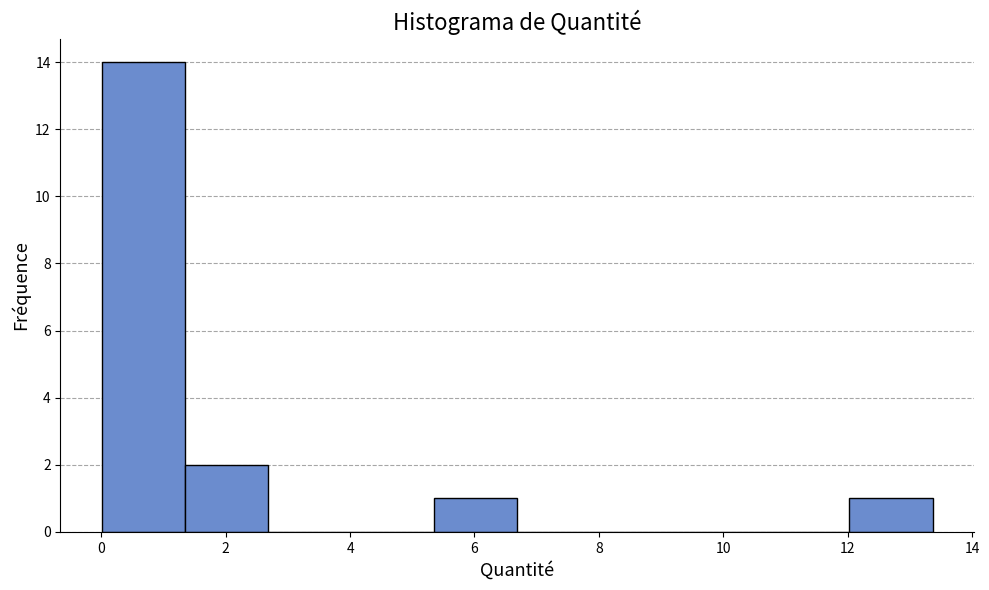

How tall is the bar that spans 5.4 to 6.6 on the x-axis? Neither the bar edges nor the heights are printed on the chart, so give them approximately, as read against the axes.

1